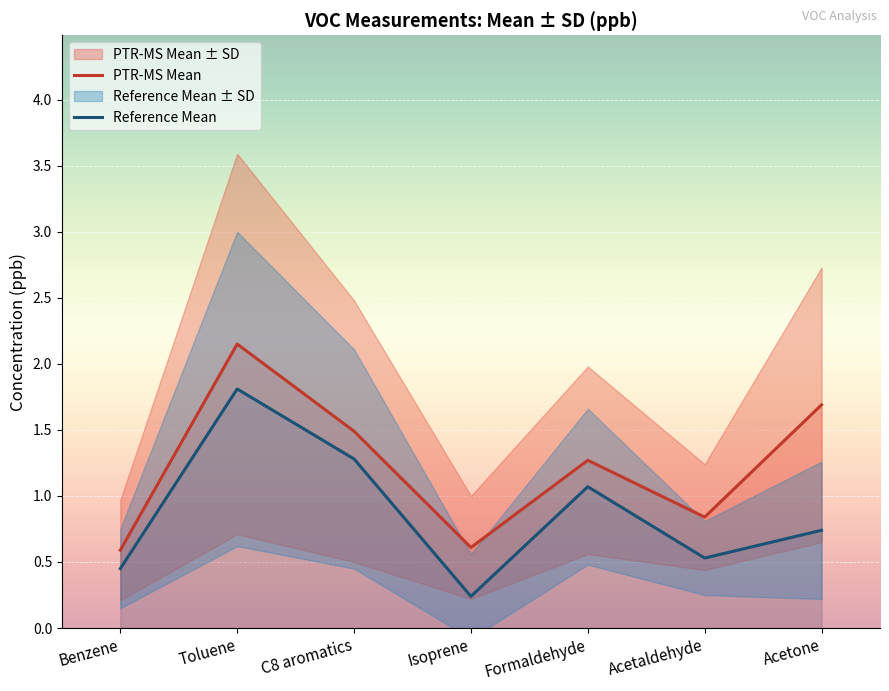

What is the value of the Reference Mean point at the 5th from the left?

1.1